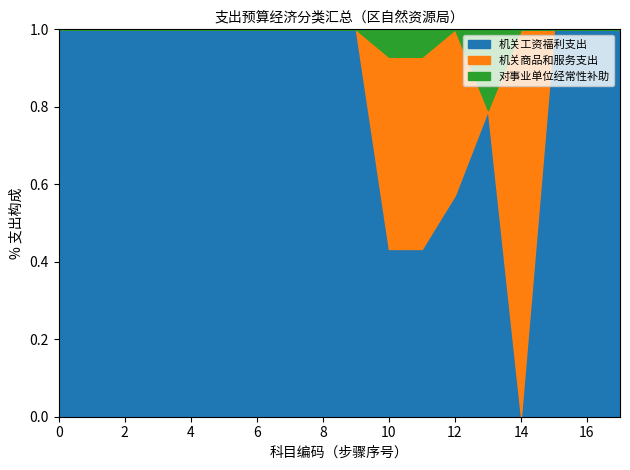

What is the total value across all series at 8?

1.0